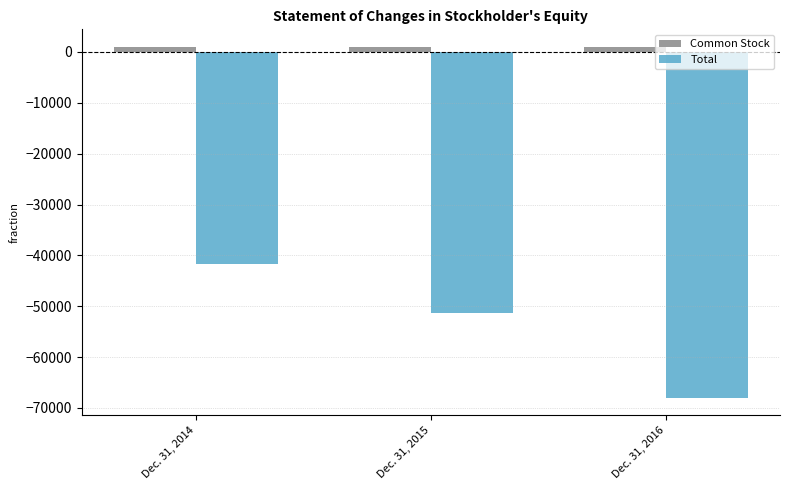

Which series has the largest total across all categories?

Common Stock